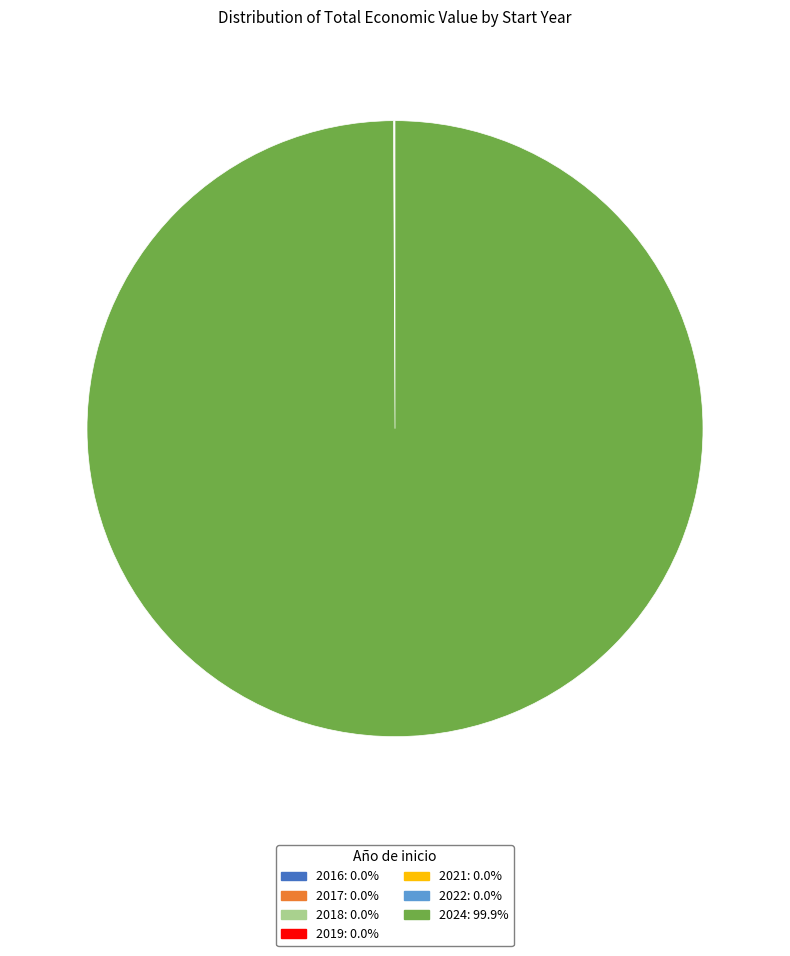

Is there a majority slice in this chart?

Yes